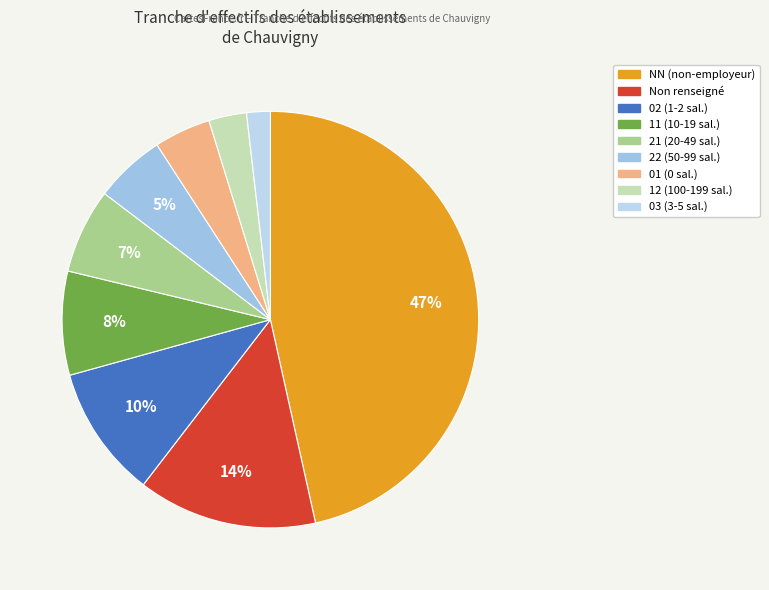

How many slices are in this pie chart?

9